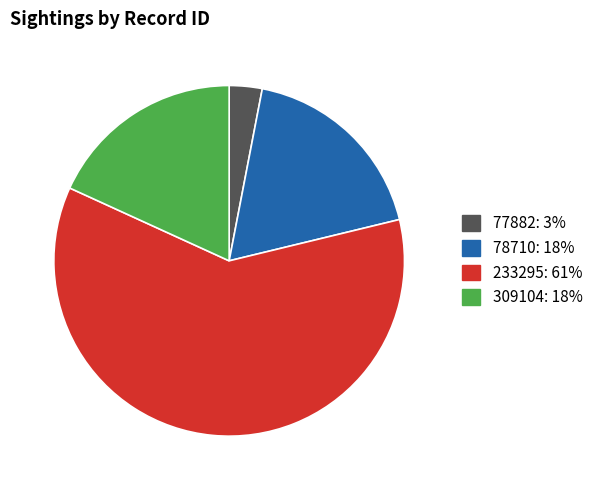

How many segments does this pie chart have?

4